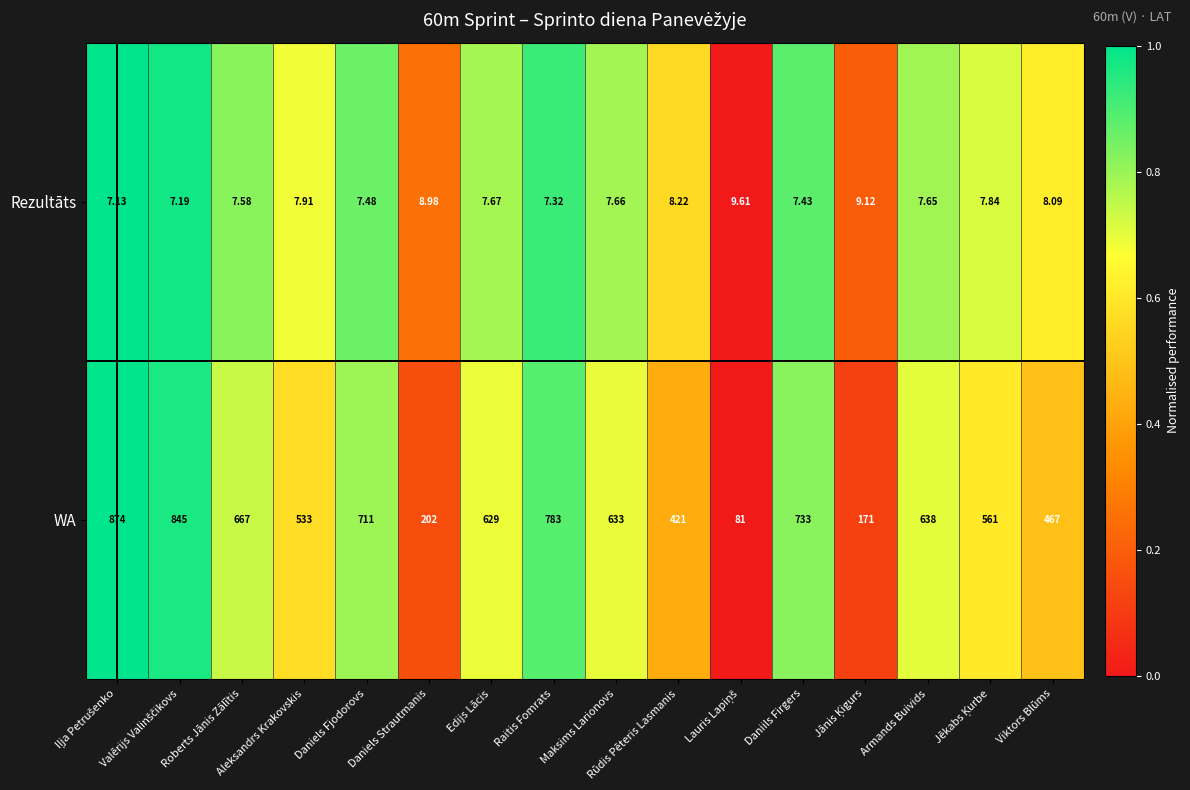

Rank the series at Daniils Firgers from highest to lowest value.

WA, Rezultāts